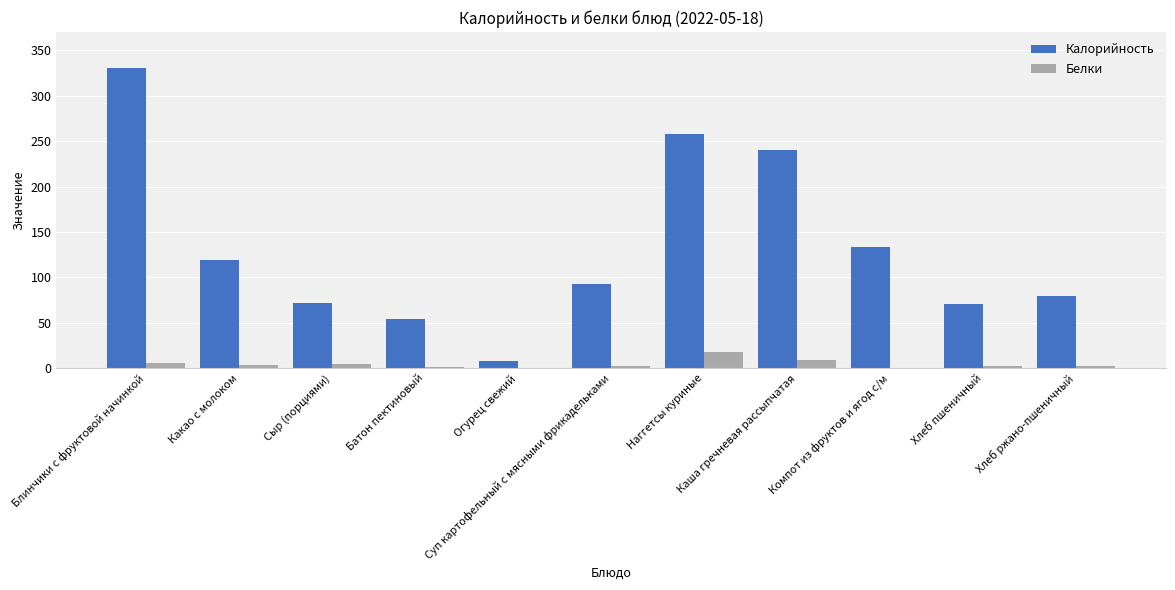

At which category is the sum across all series the highest?

Блинчики с фруктовой начинкой